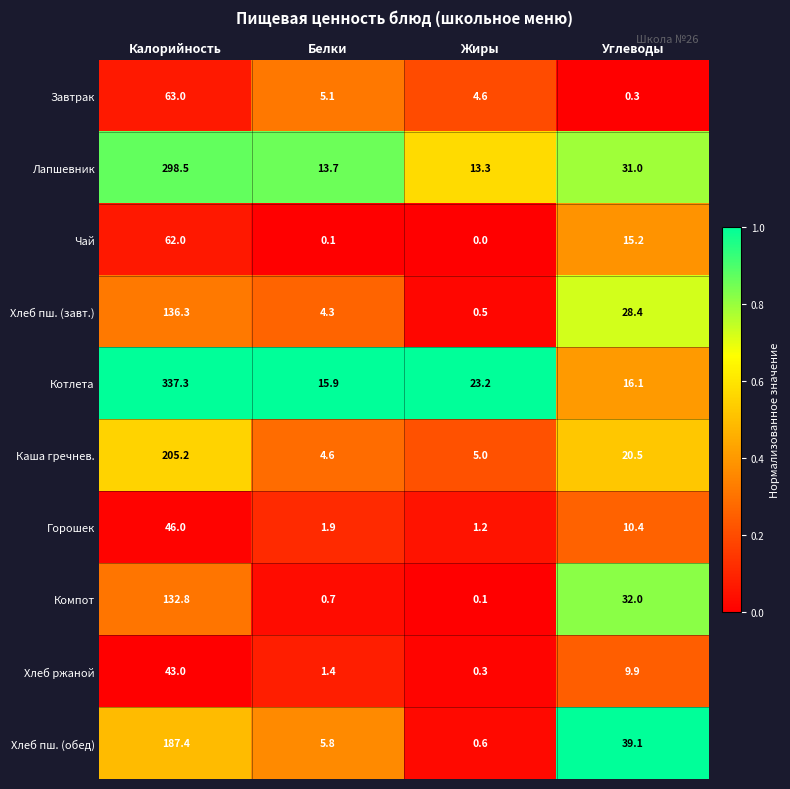

What is the difference between the Хлеб пш. (обед) values at Калорийность and Жиры?

186.8